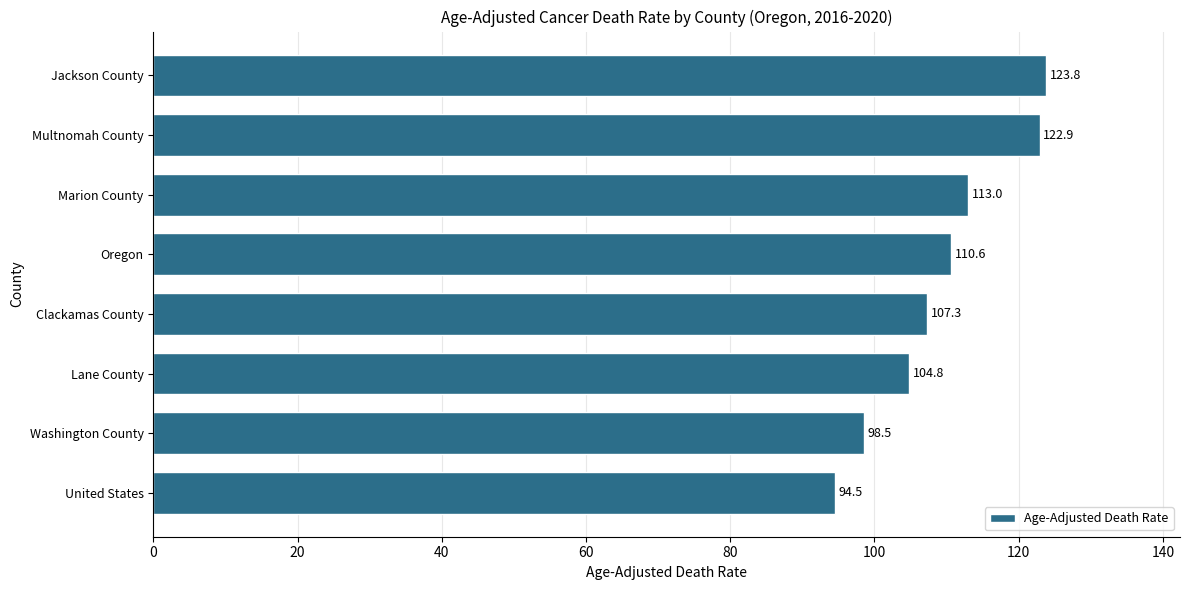

What is the label of the 6th bar from the bottom?

Marion County